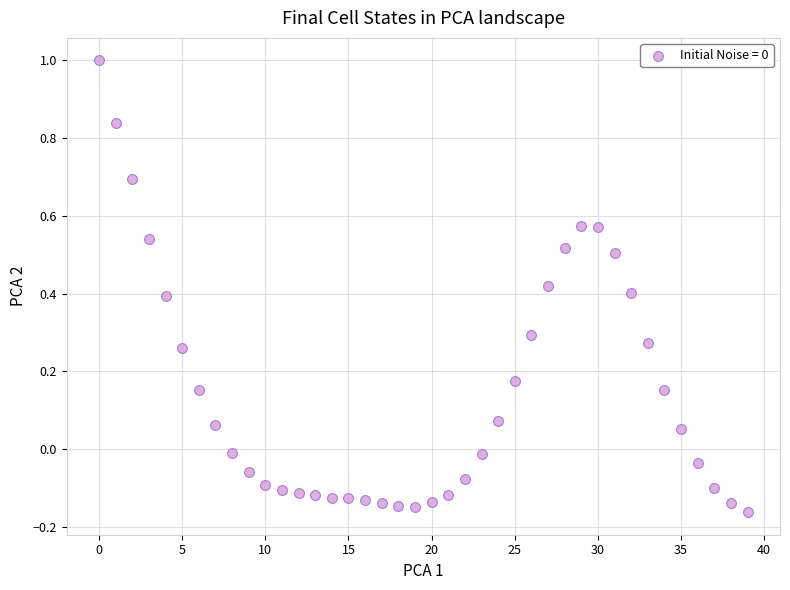

What is the range of Y values (max minus min)?

1.2